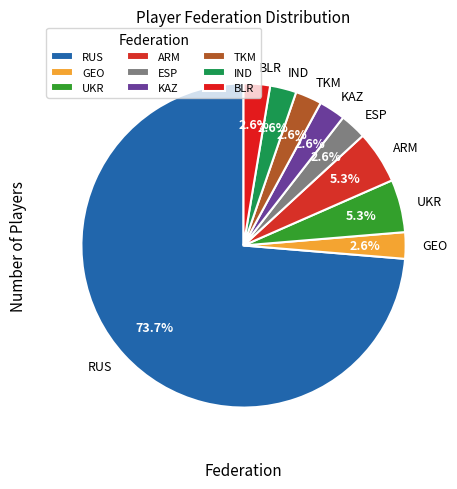

What percentage is NOT represented by GEO?

97.4%